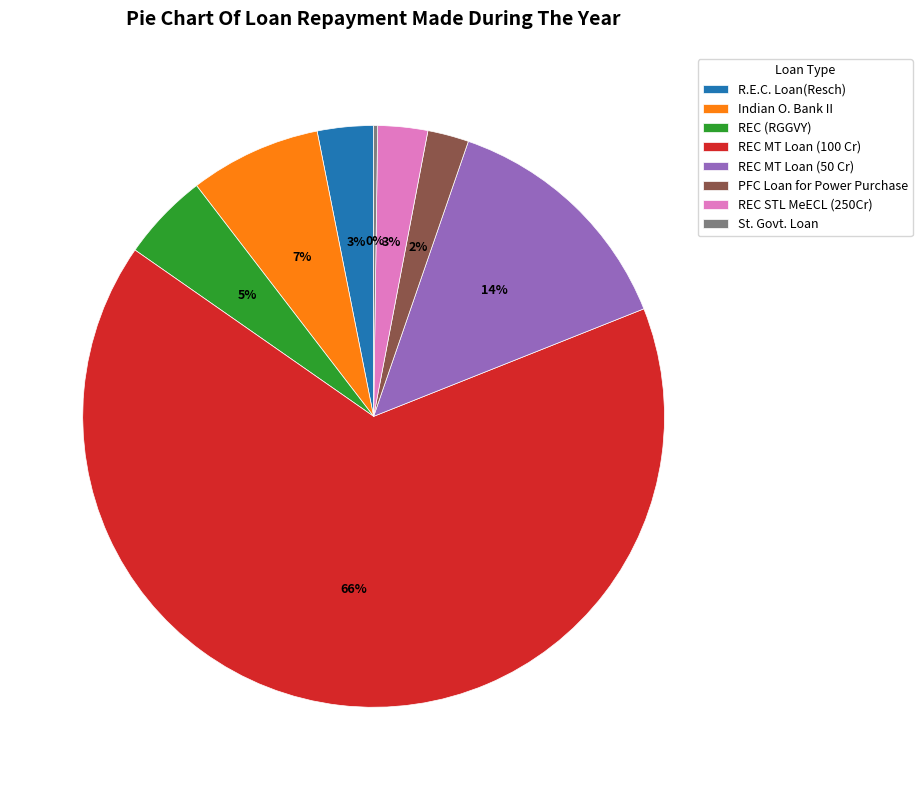

Do REC (RGGVY) and R.E.C. Loan(Resch) together represent more than half of the pie?

No